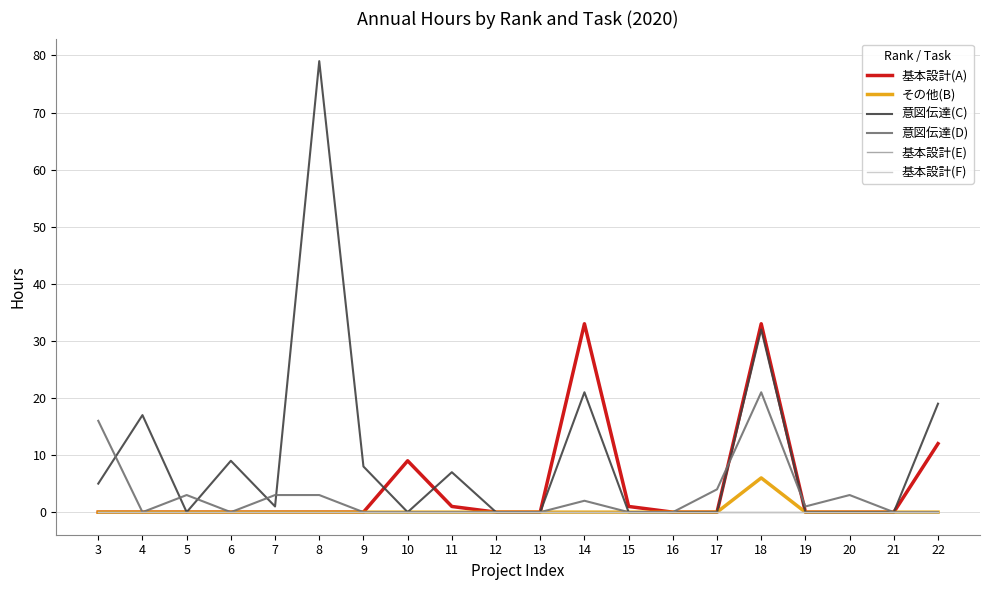

List the series in order of their peak value, lowest first.

基本設計(E), 基本設計(F), その他(B), 意図伝達(D), 基本設計(A), 意図伝達(C)